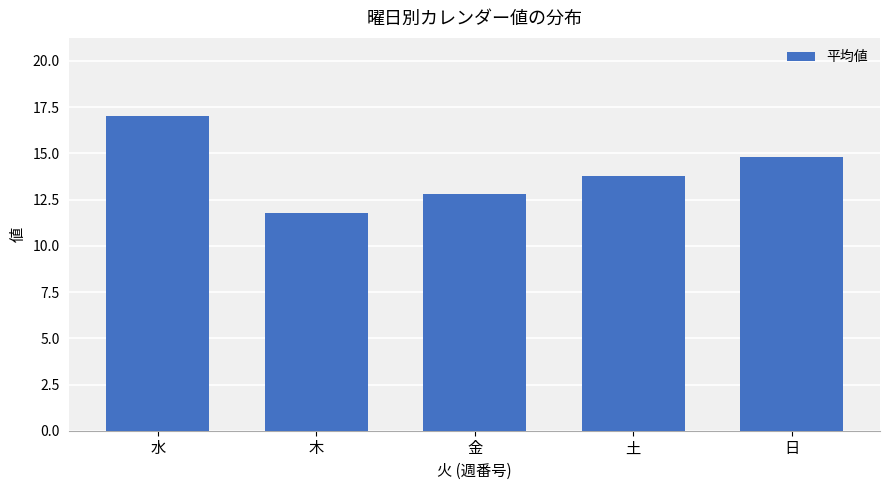

Which has a higher value, 木 or 金?

金